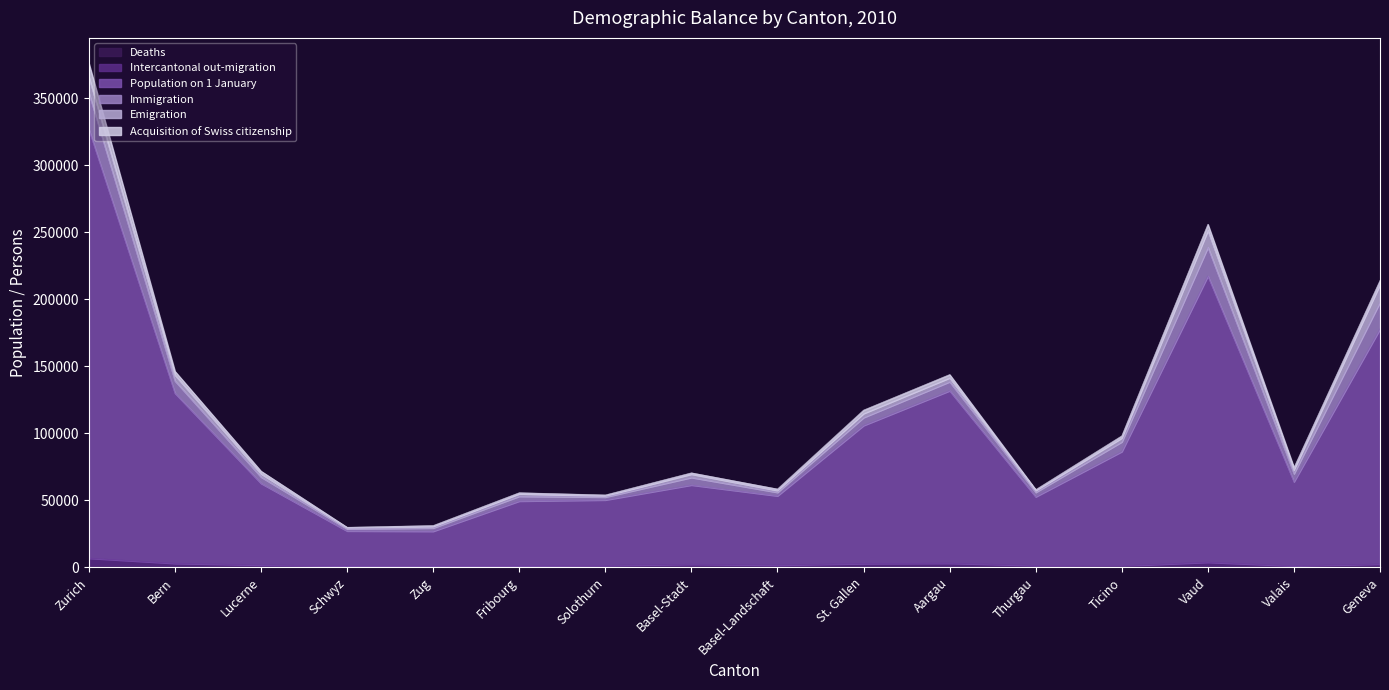

At which category is the sum across all series the highest?

Zurich